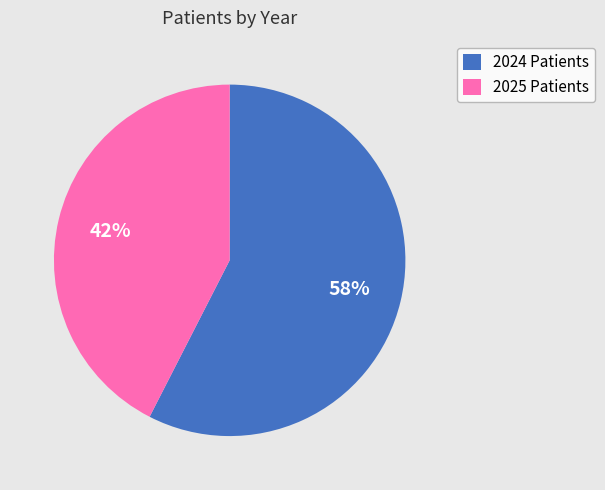

Is it true that 2024 Patients is 71% of the pie?

False